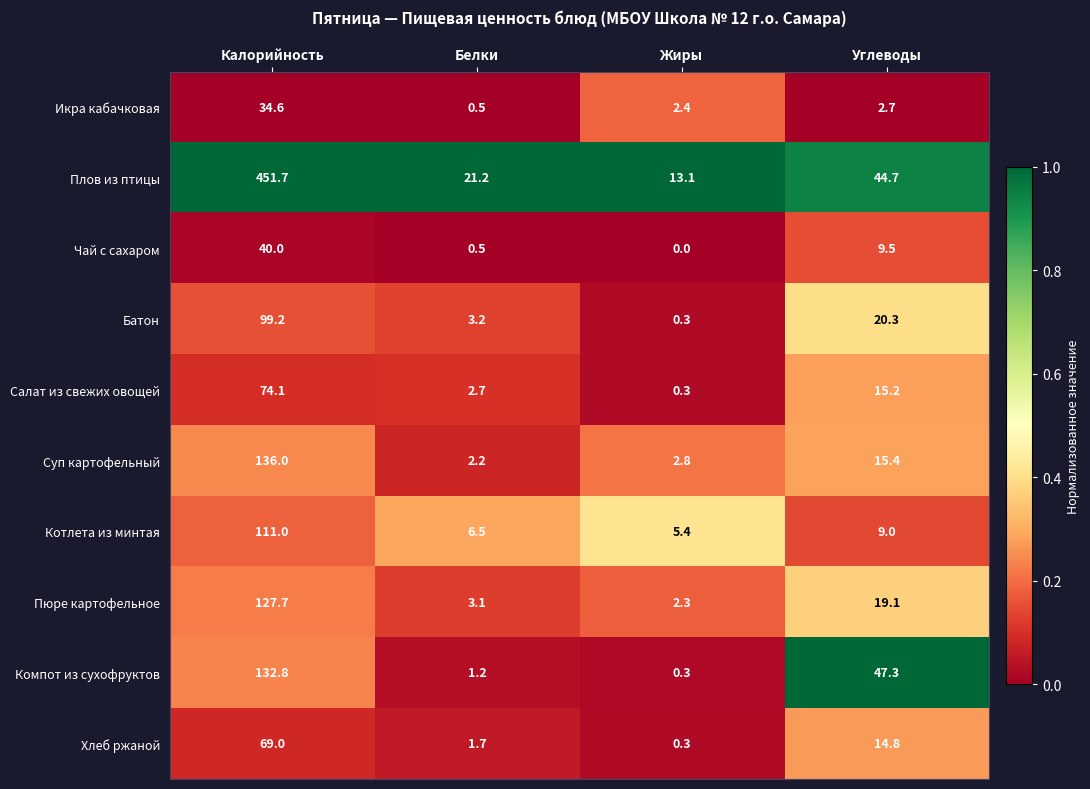

At which category is the sum across all series the highest?

Калорийность